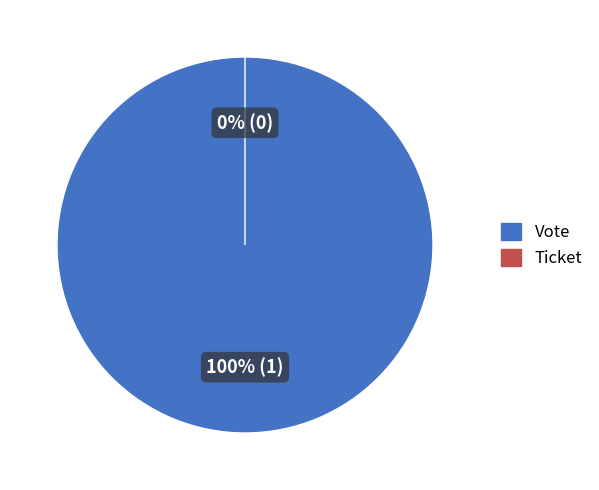

Count the number of slices in the pie.

2